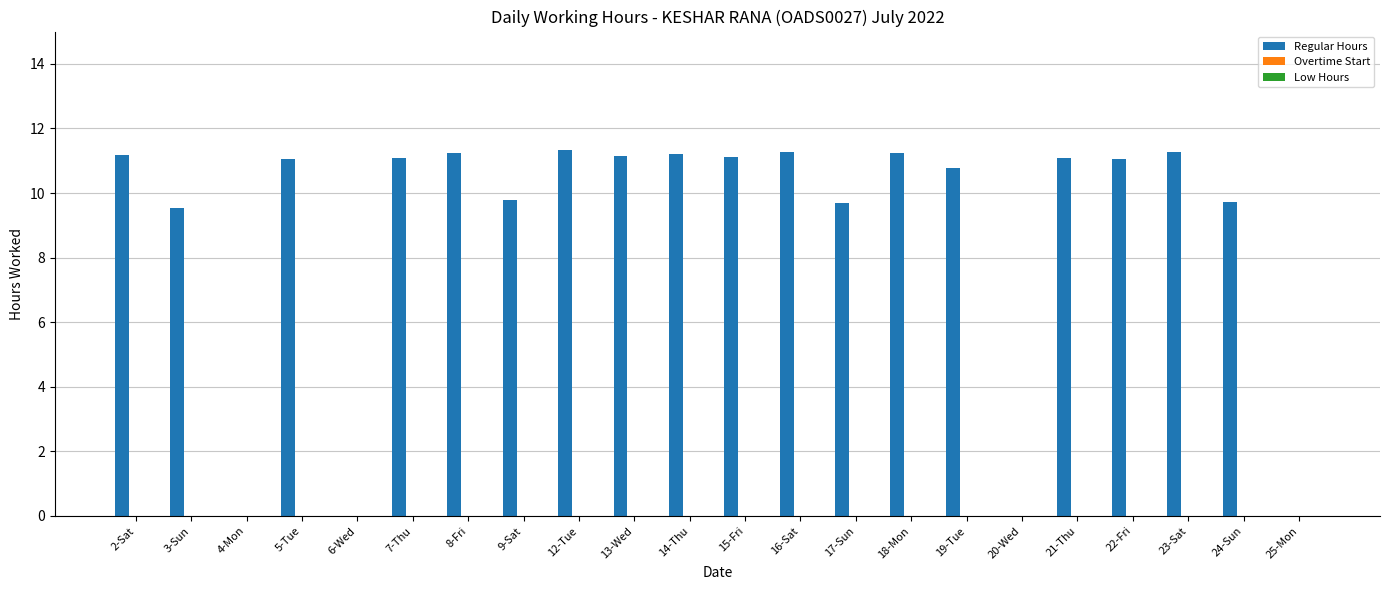

The chart shows a value of 11.1 at 5-Tue. True or false?

True